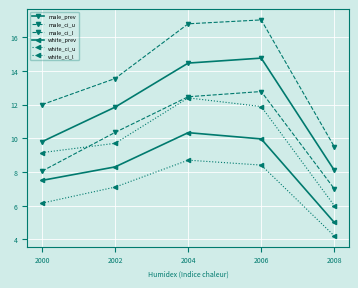

Which series has the widest spread of values?

male_ci_u